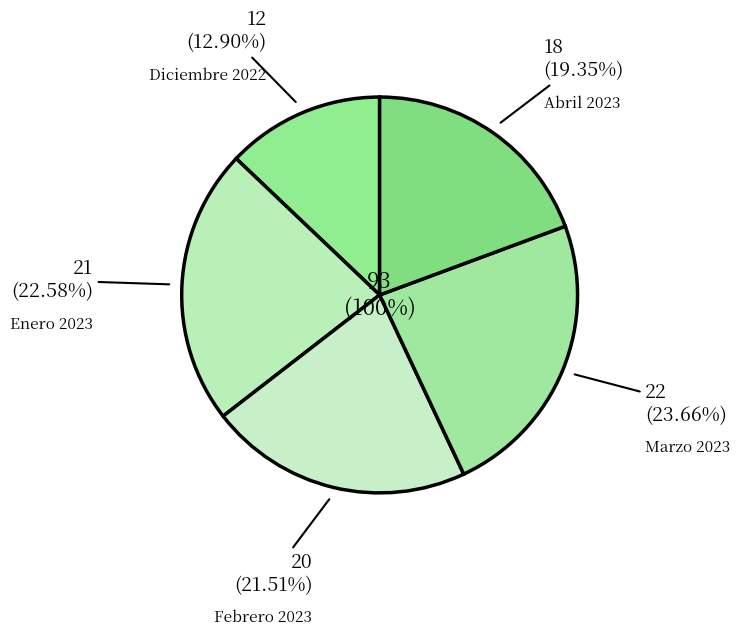

What is the ratio of the value at Febrero 2023 to the value at Marzo 2023?

0.9